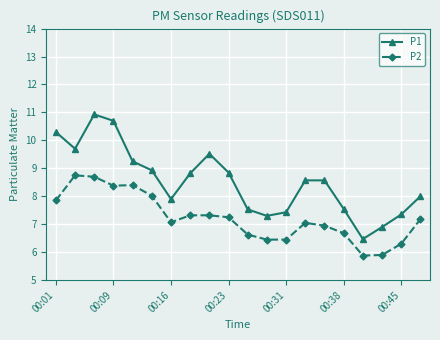

List the series in order of their overall mean, lowest first.

P2, P1